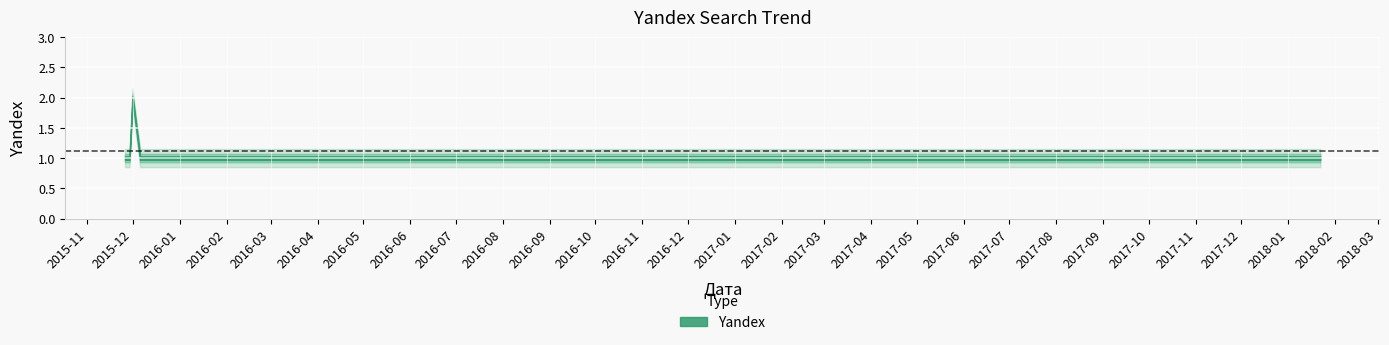

The chart shows a value of 1 at 2015-11-27. True or false?

False